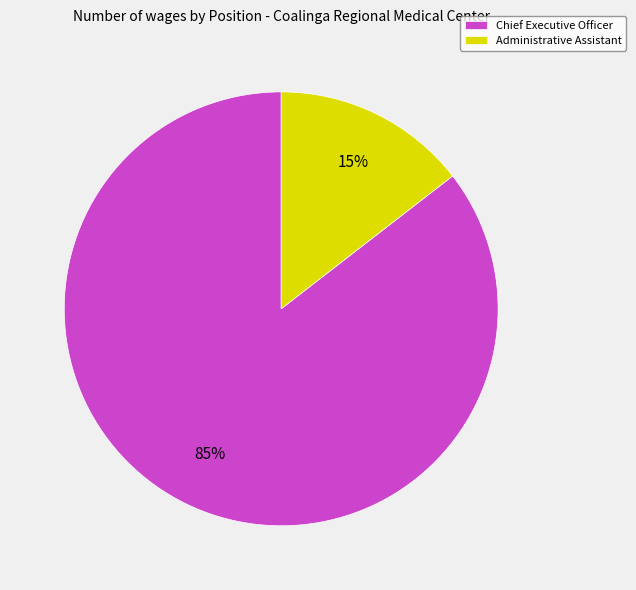

Rank the categories by value from lowest to highest.

Administrative Assistant, Chief Executive Officer